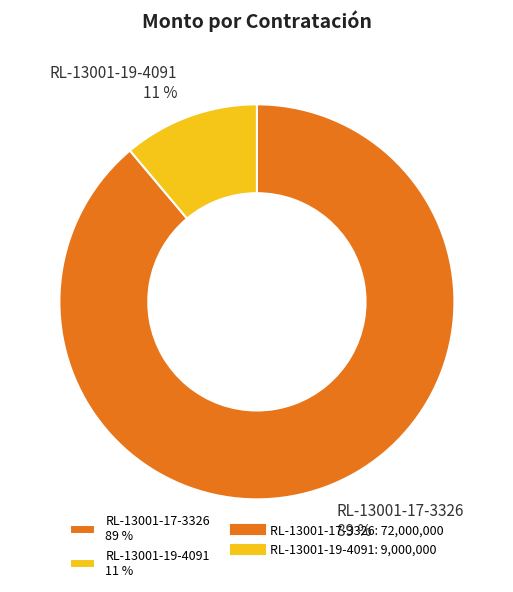

Which category has the biggest portion of the pie?

RL-13001-17-3326